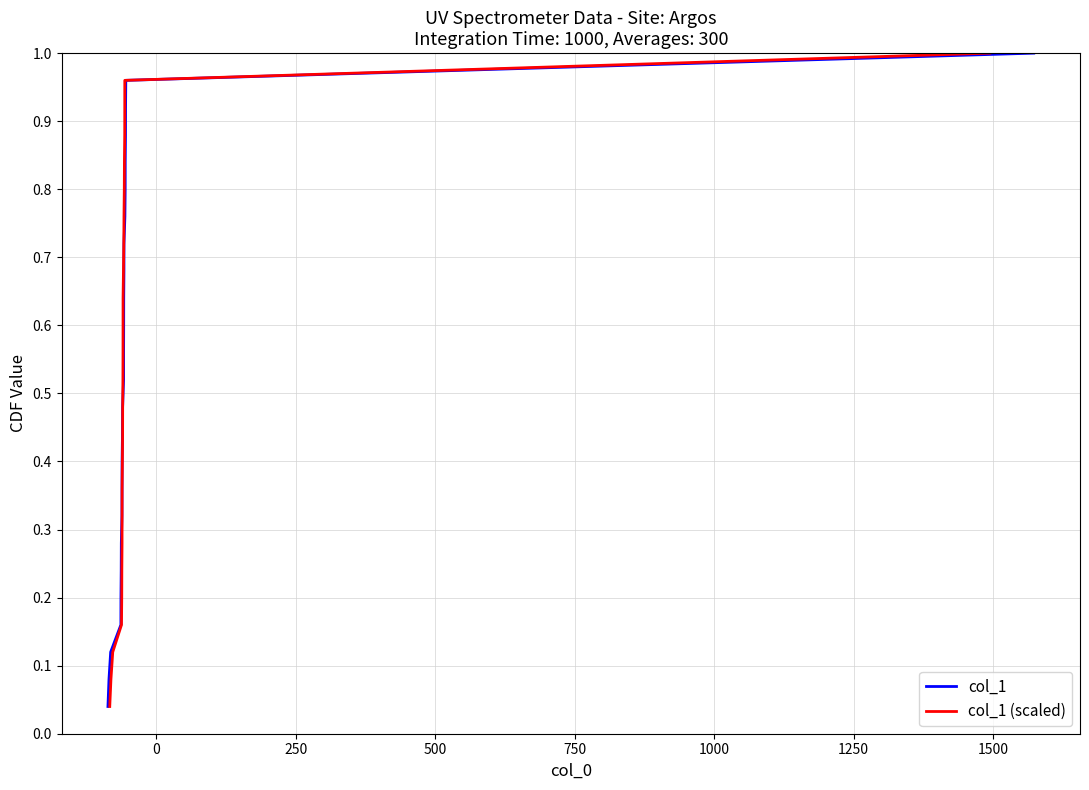

How many series are shown in this chart?

2